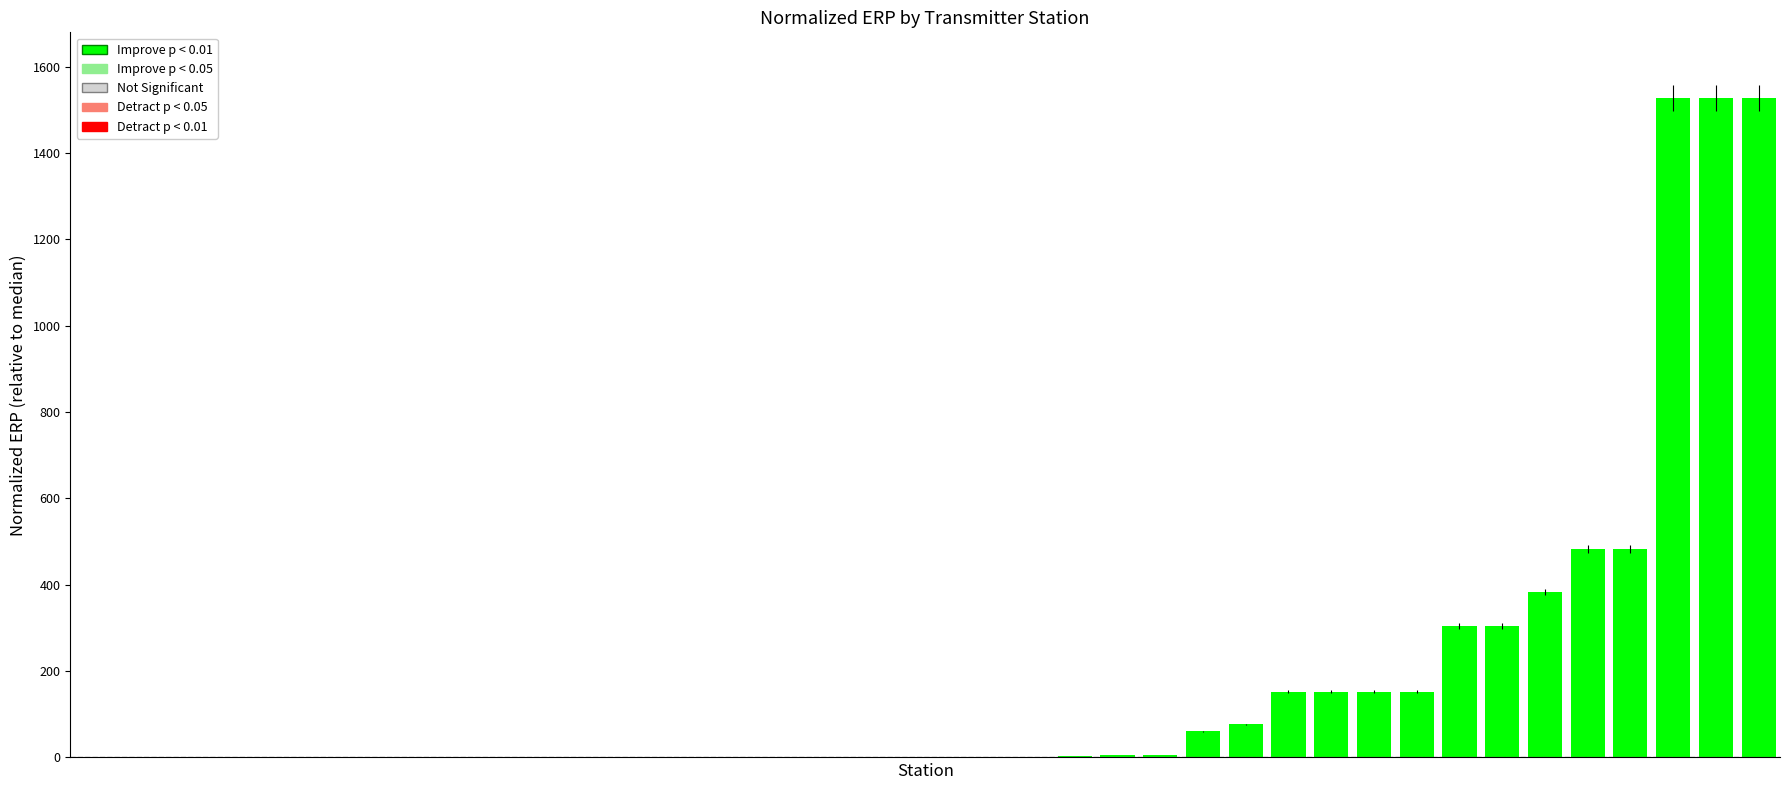

What is the sum of all values?

7308.1